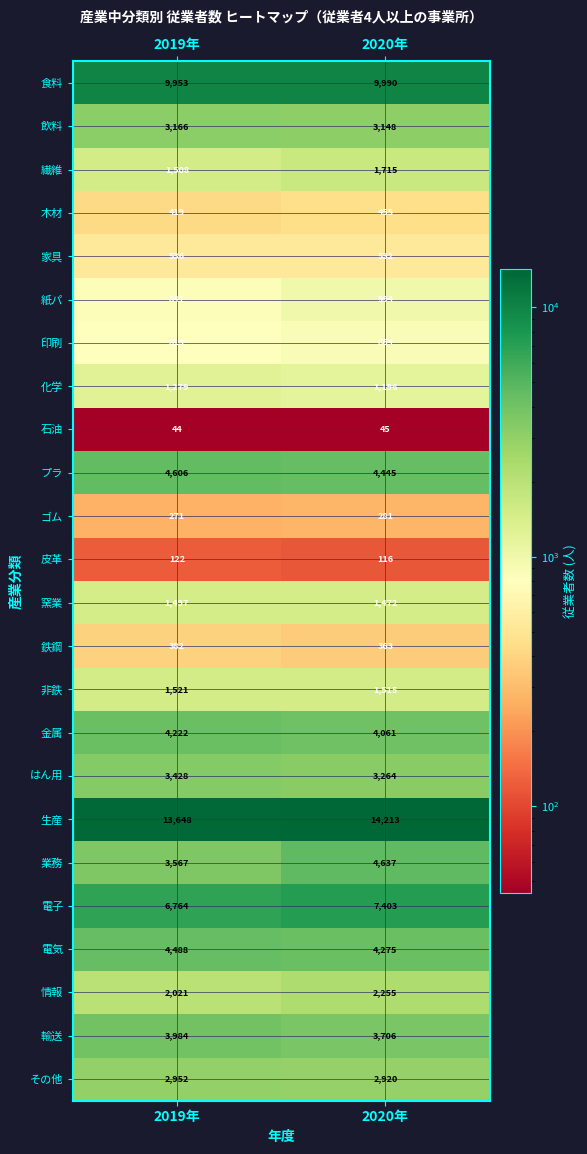

What is the maximum value shown in the chart?

14213